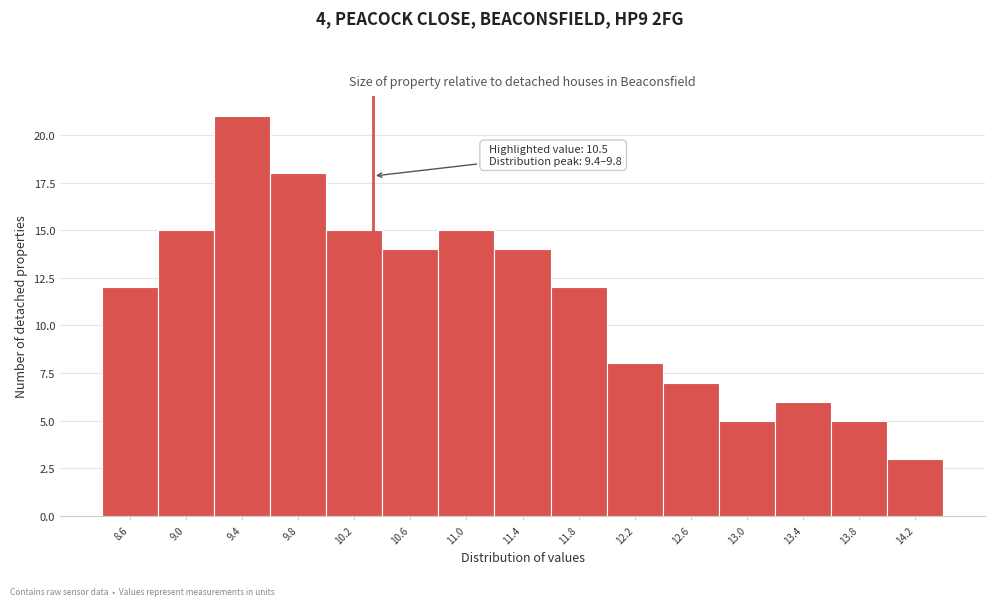

Reading right to left, list all the values displayed in this chart.

3	5	6	5	7	8	12	14	15	14	15	18	21	15	12